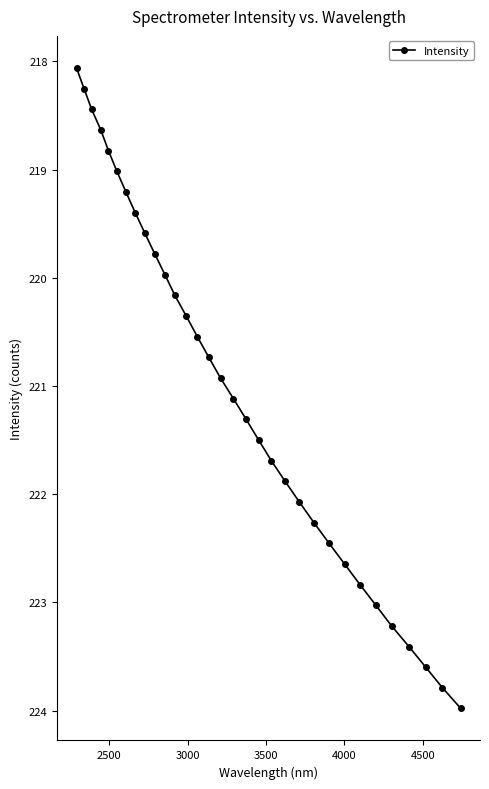

True or false: the data has more than 0 interior local peaks.

False